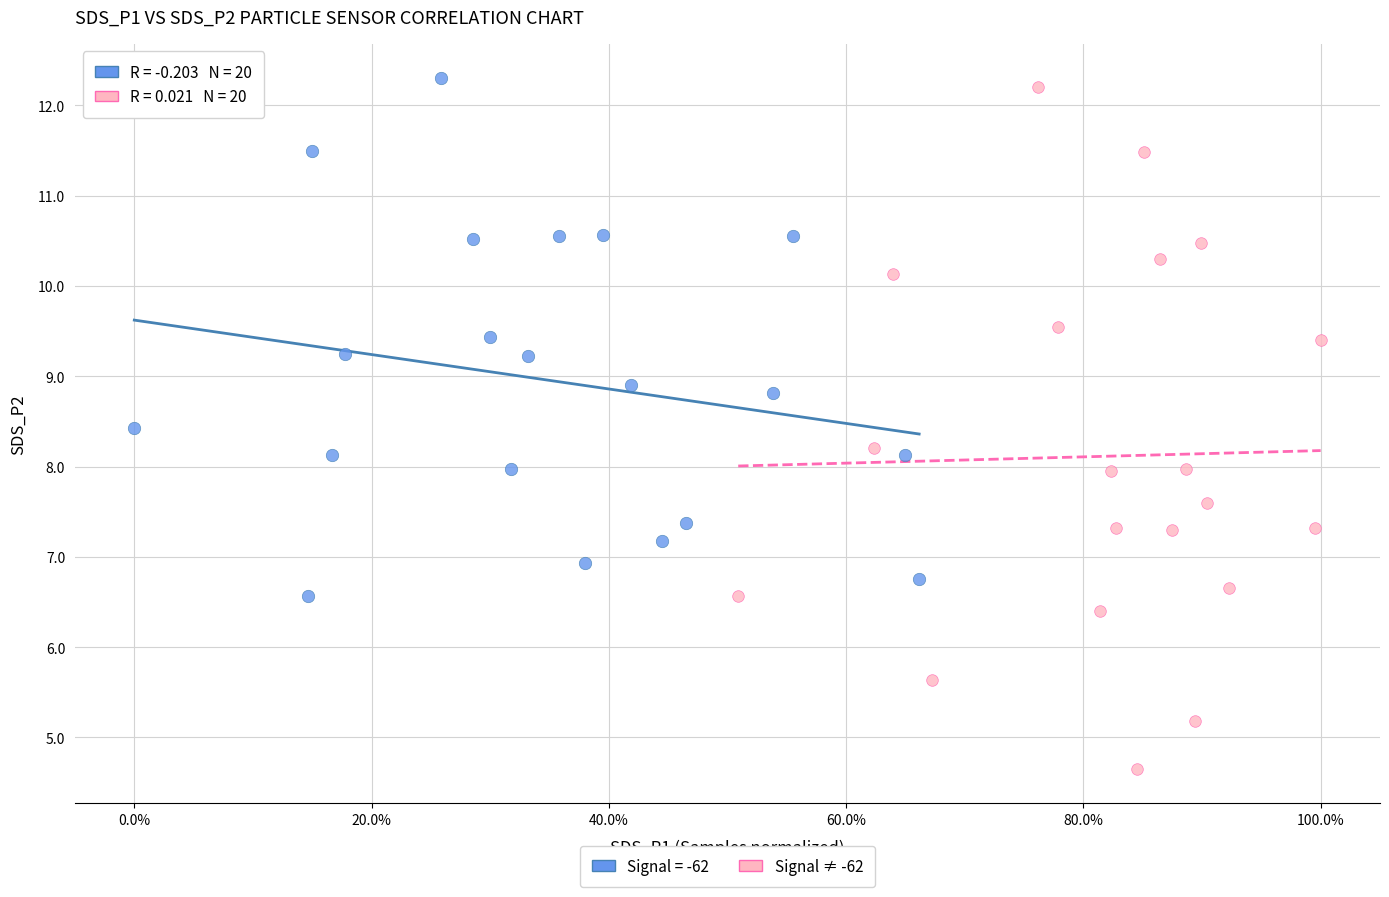

Which series reaches the minimum Y coordinate?

Signal ≠ -62